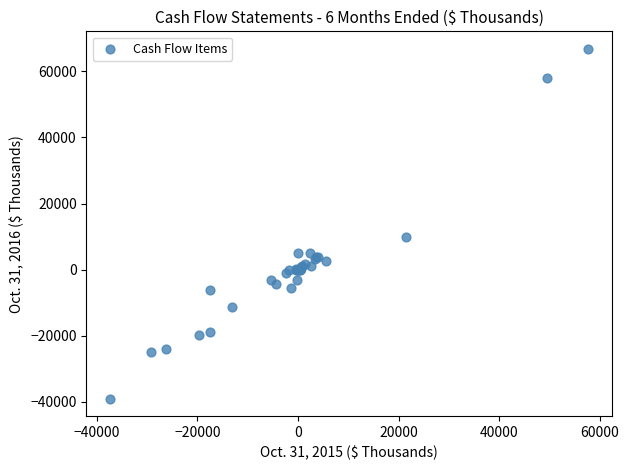

What Y value in the scatter plot is closest to 13900?

9906